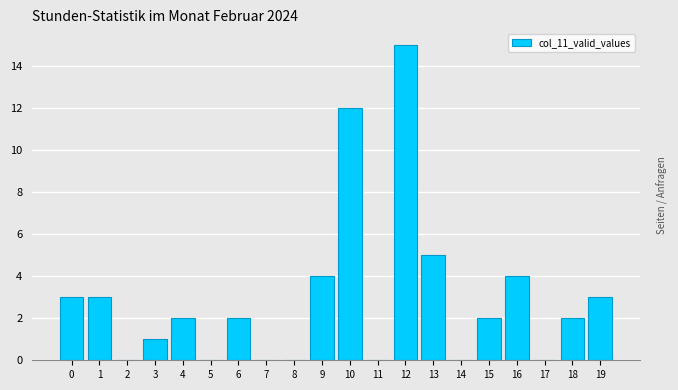

At which label is the value closest to 7?

13